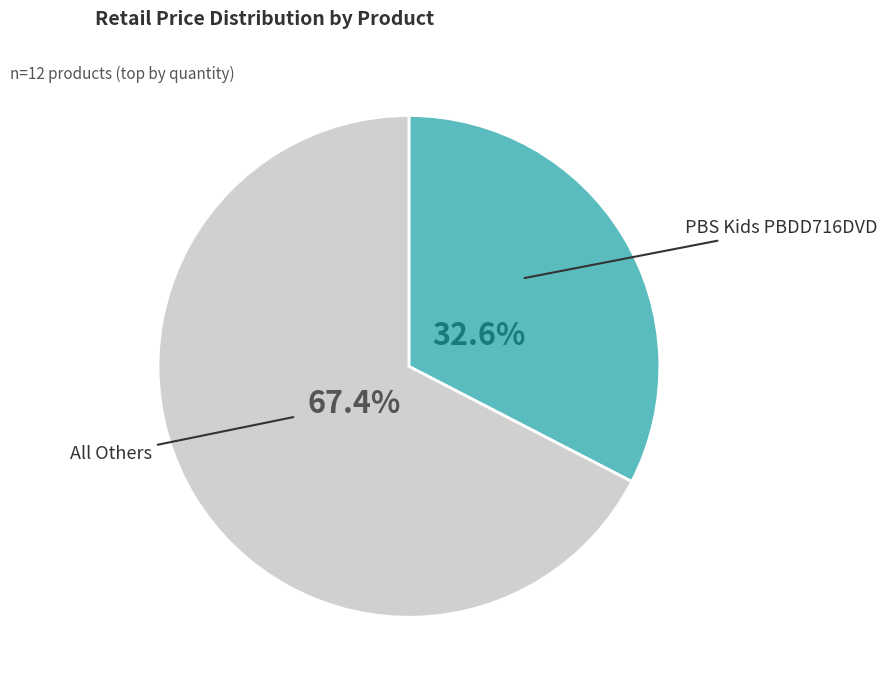

Does any single category account for the majority?

Yes